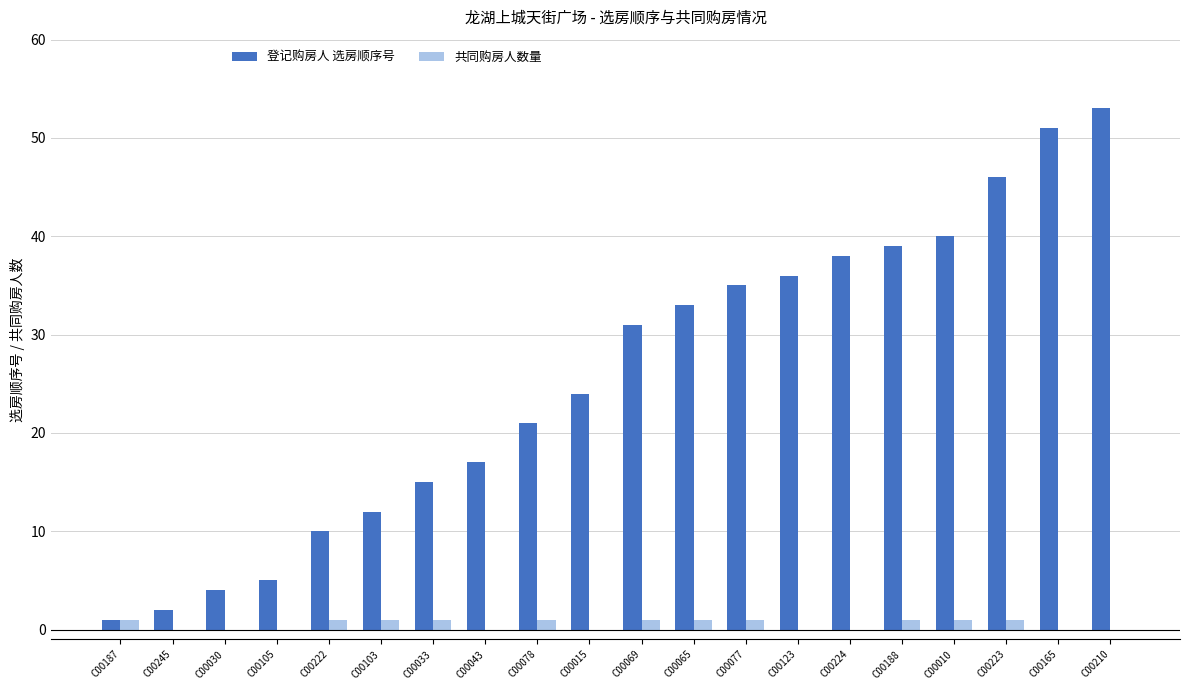

Which series has the largest total across all categories?

登记购房人 选房顺序号